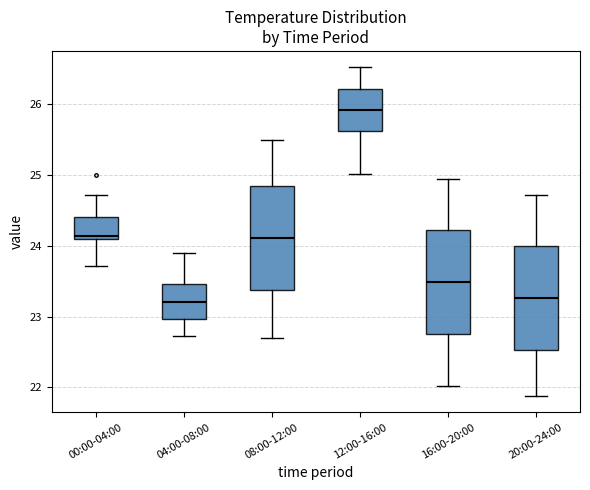

Where does the median line of the box for 04:00-08:00 sit on the y-axis? The values are not printed on the chart, so give them approximately, as read against the axis.

23.2